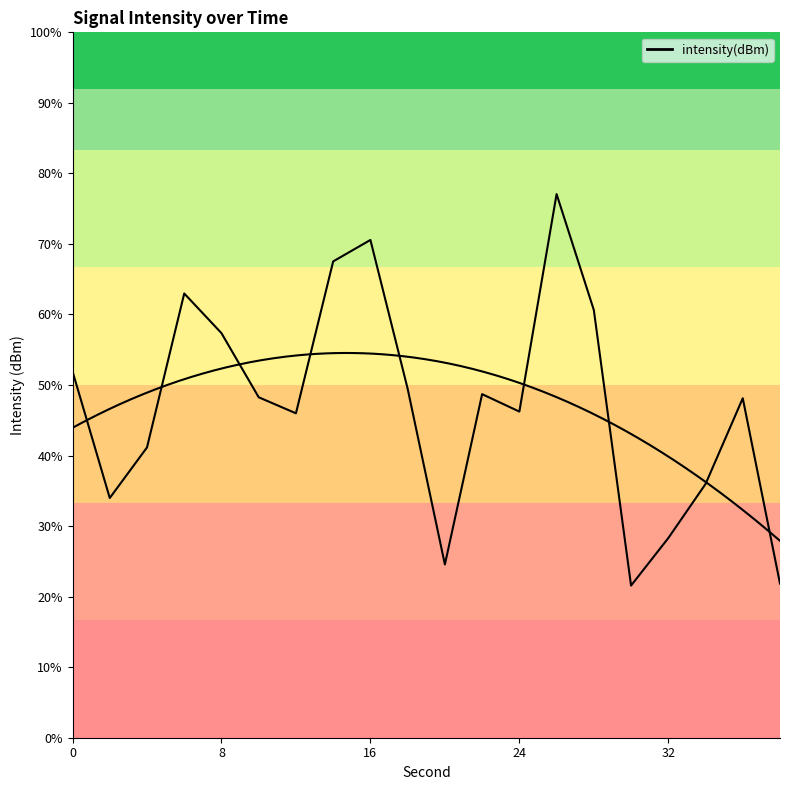

Is it true that the value at 30 is -182.7?

False